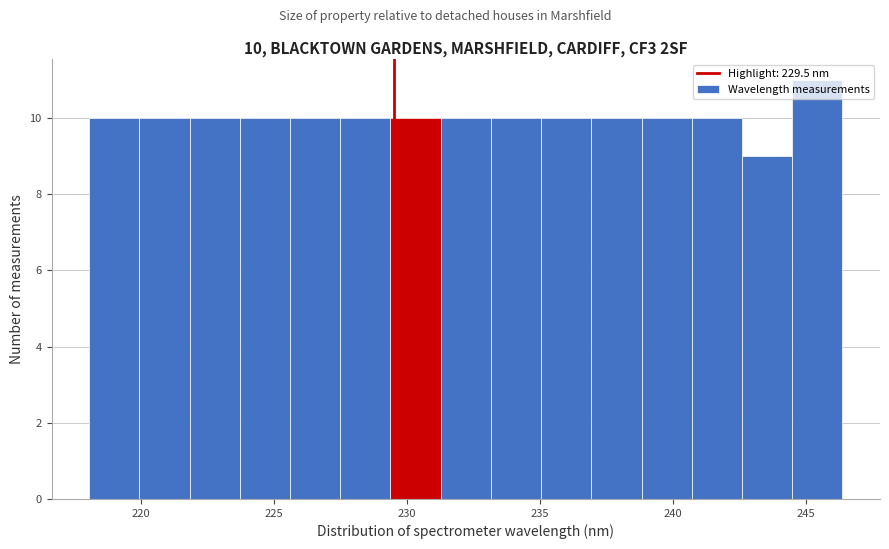

Read against the x-axis, roughly where is the centre of the tallest bar?

245.5